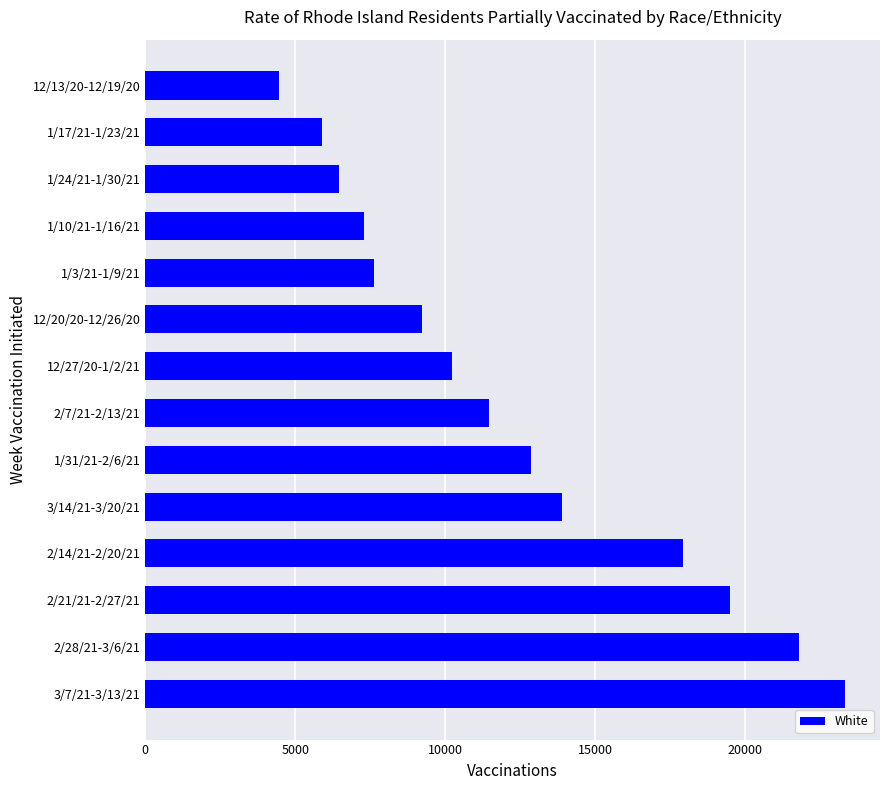

List the labels in order of value, smallest first.

12/13/20-12/19/20, 1/17/21-1/23/21, 1/24/21-1/30/21, 1/10/21-1/16/21, 1/3/21-1/9/21, 12/20/20-12/26/20, 12/27/20-1/2/21, 2/7/21-2/13/21, 1/31/21-2/6/21, 3/14/21-3/20/21, 2/14/21-2/20/21, 2/21/21-2/27/21, 2/28/21-3/6/21, 3/7/21-3/13/21